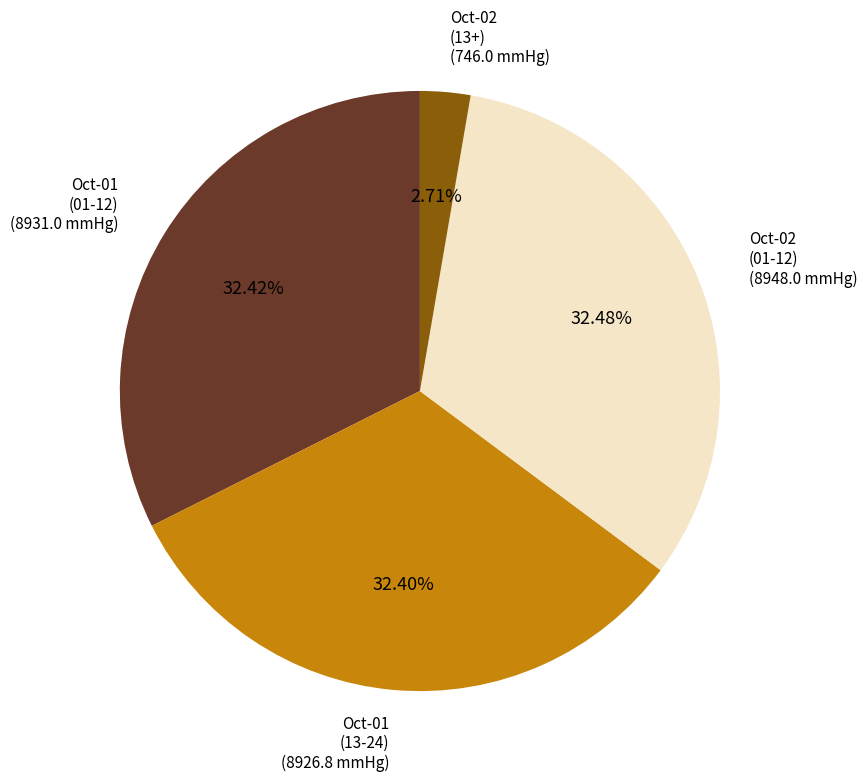

Does any single category account for the majority?

No